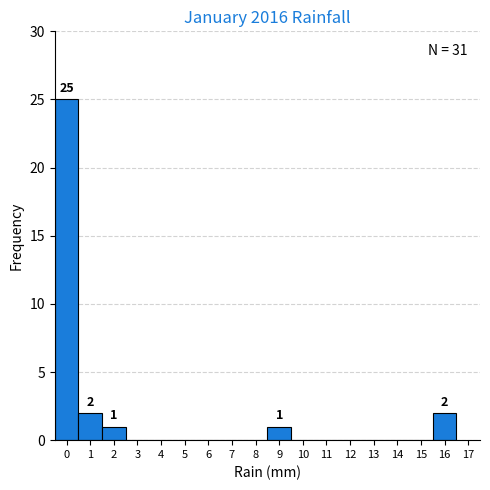

Reading left to right, list all the values displayed in this chart.

0=25	1=2	2=1	3=0	4=0	5=0	6=0	7=0	8=0	9=1	10=0	11=0	12=0	13=0	14=0	15=0	16=2